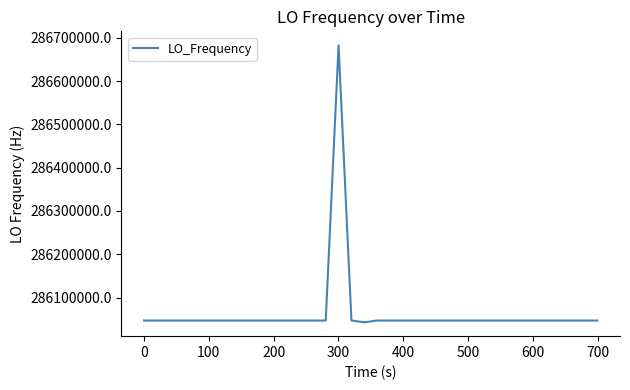

How many lines are shown in the chart?

1